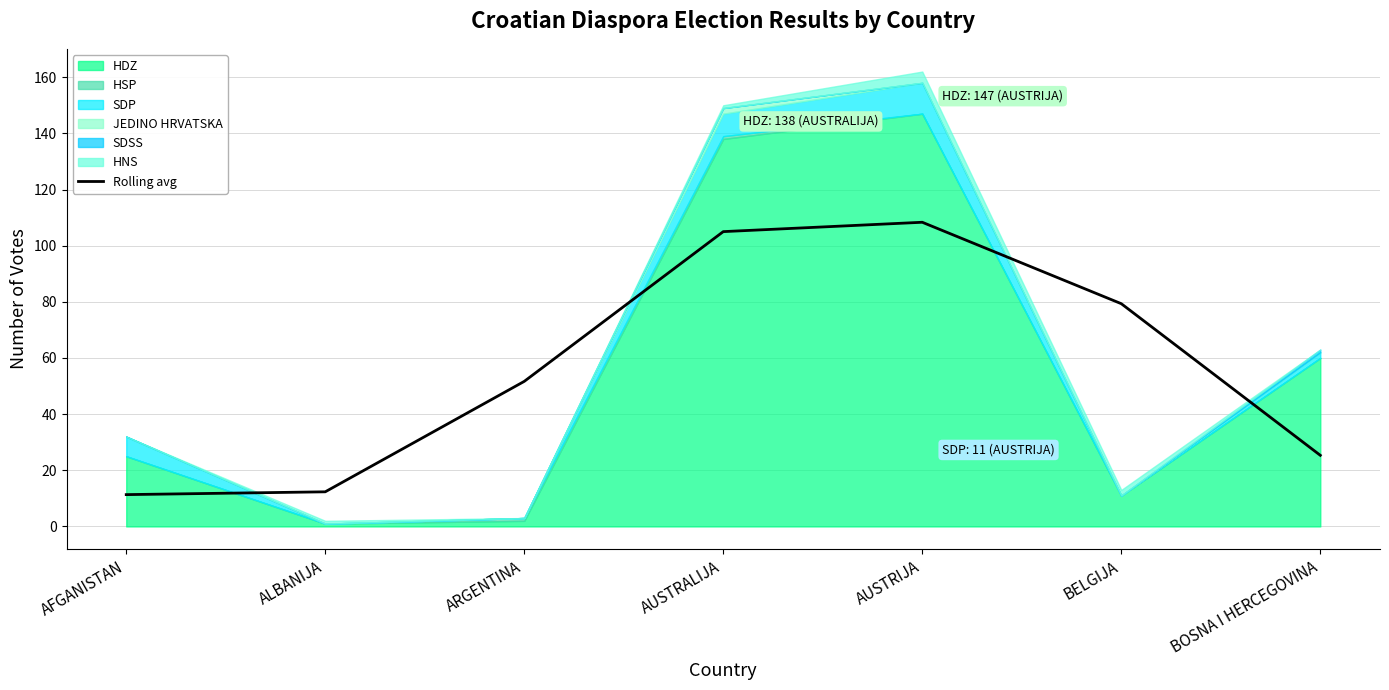

True or false: the data shows 18.9 at AFGANISTAN.

False